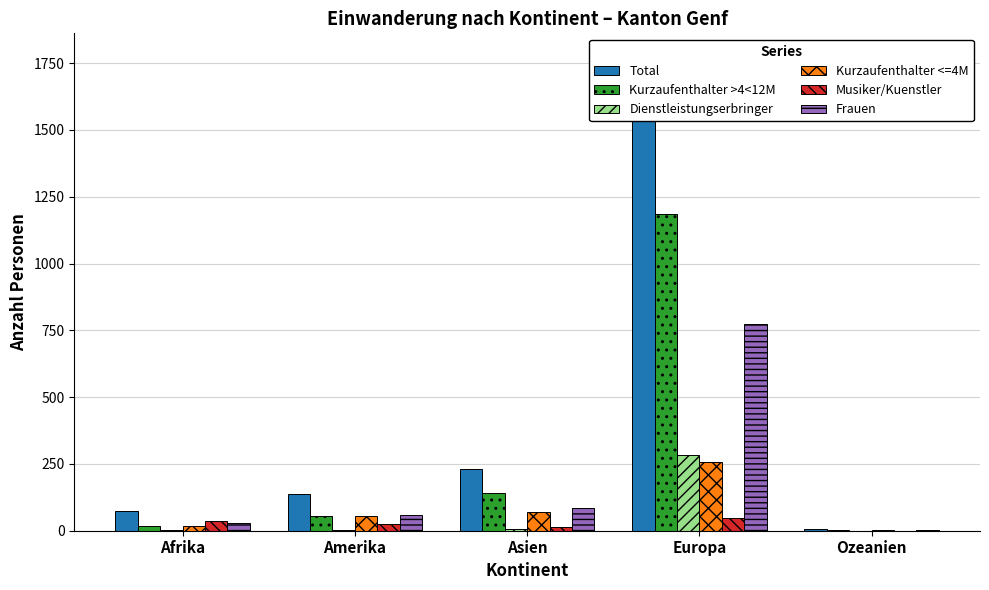

What is the value of the Total bar at the 4th from the left?

1773